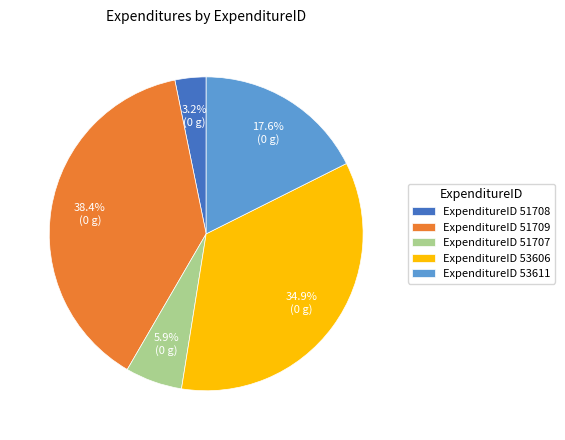

Rank the categories by value from lowest to highest.

ExpenditureID 51708, ExpenditureID 51707, ExpenditureID 53611, ExpenditureID 53606, ExpenditureID 51709